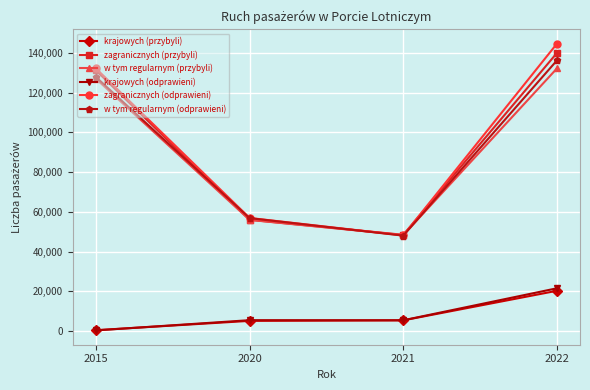

What is the value of the zagranicznych (odprawieni) point at the 1st from the left?

132157